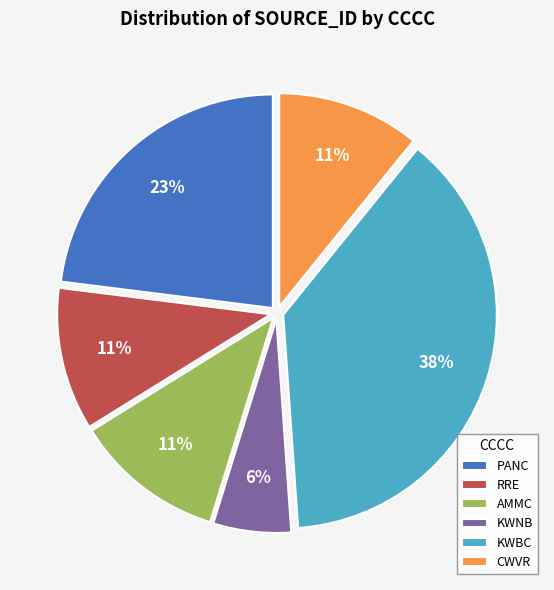

Combined, do KWNB and RRE account for over 50%?

No